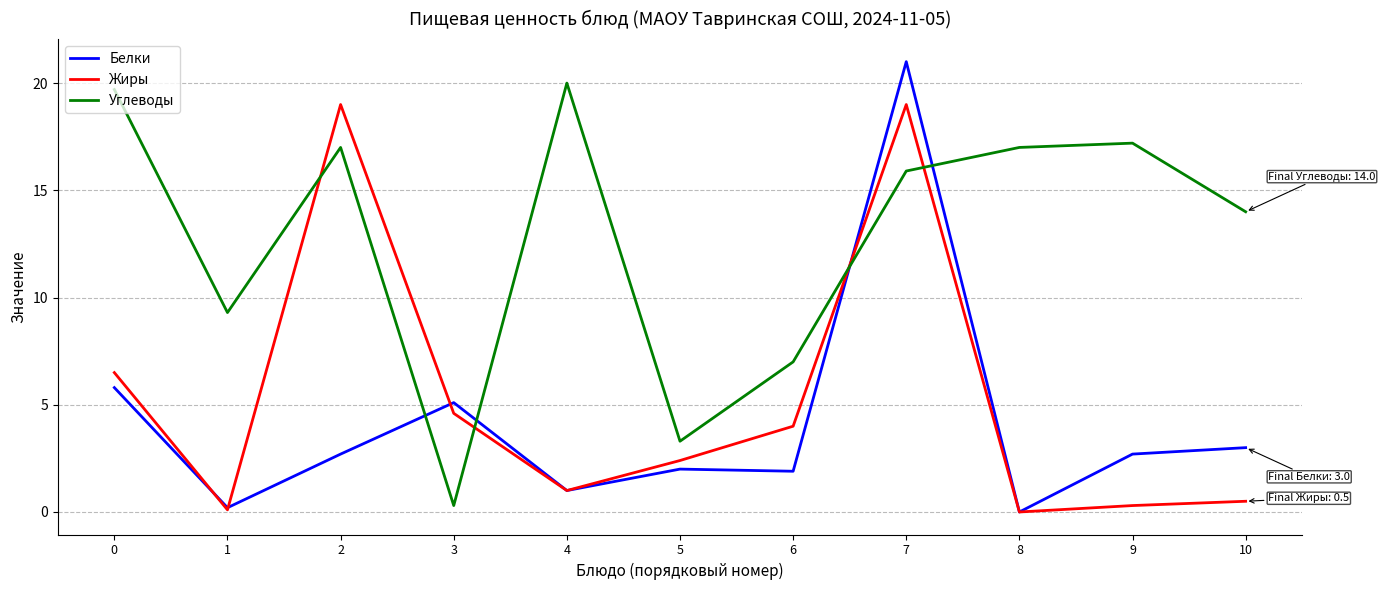

At 10, list the series in order from largest to smallest.

Углеводы, Белки, Жиры